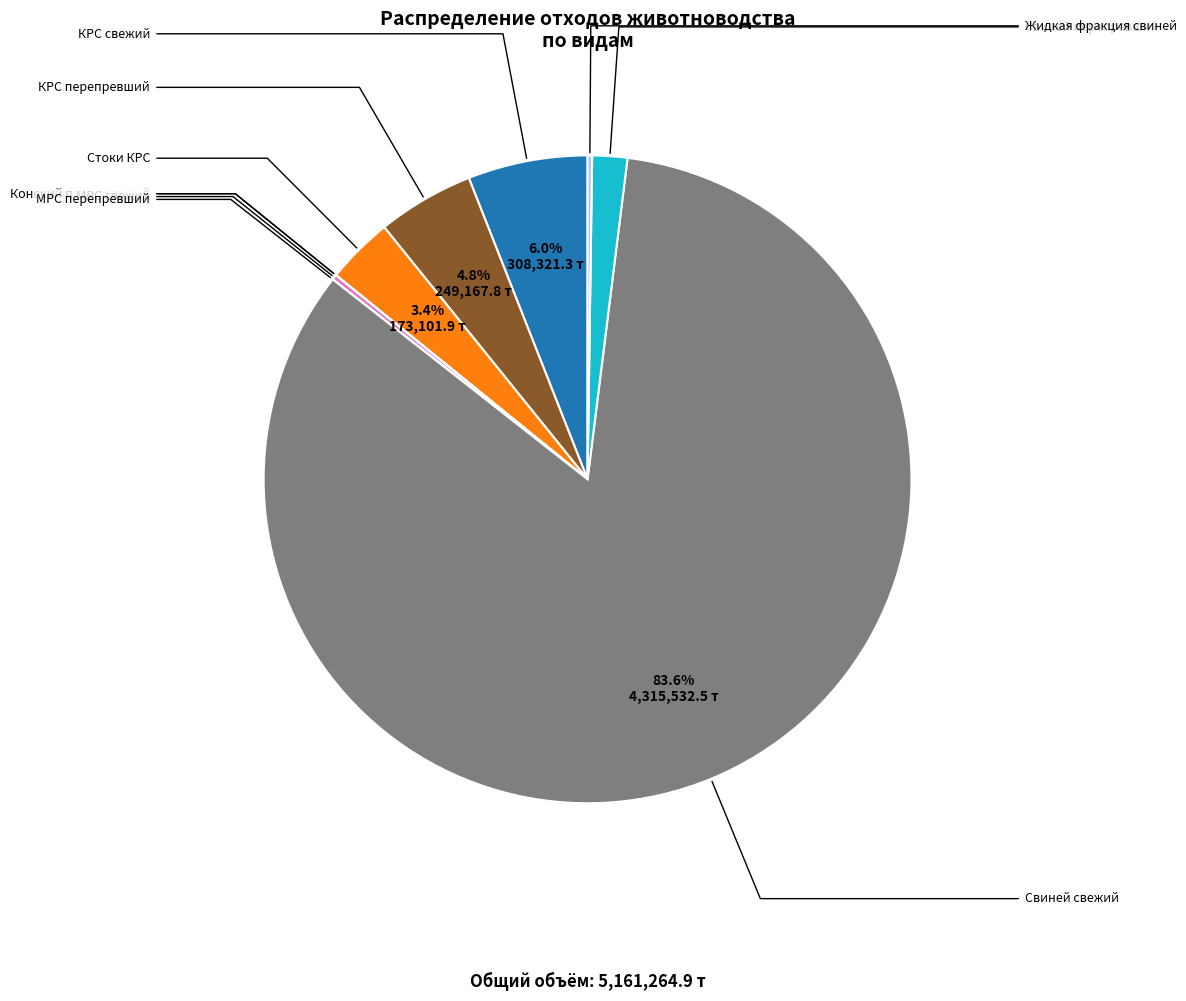

Is there any slice that represents more than half of the pie?

Yes